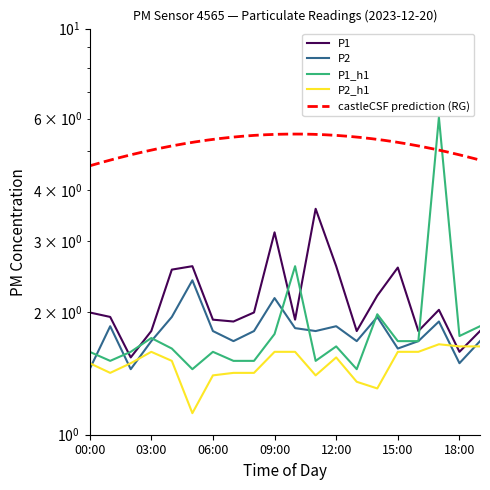

Does the chart have visible grid lines?

No